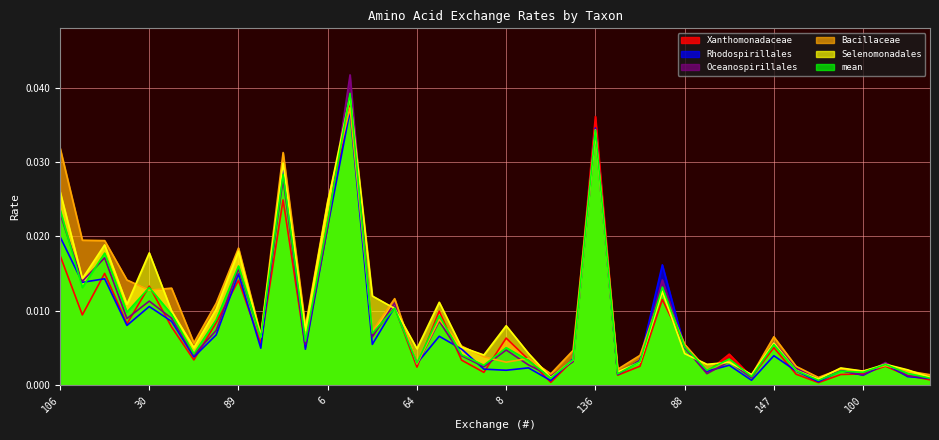

What is the label of the 21st point from the right?

138